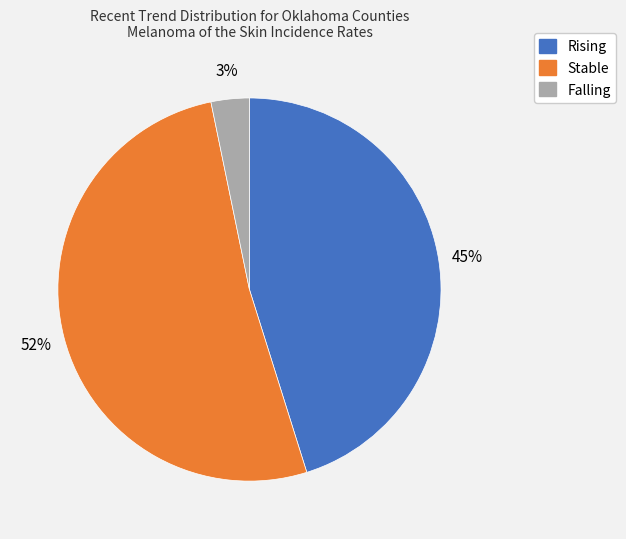

Is there any slice that represents more than half of the pie?

Yes